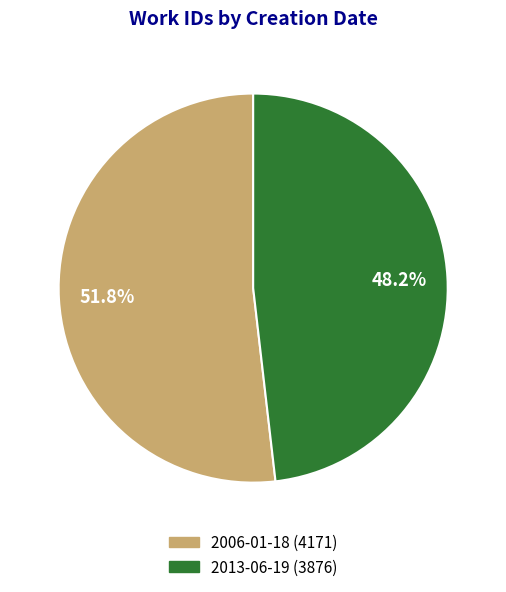

Combined, what portion of the pie is 2013-06-19 and 2006-01-18?

100.0%